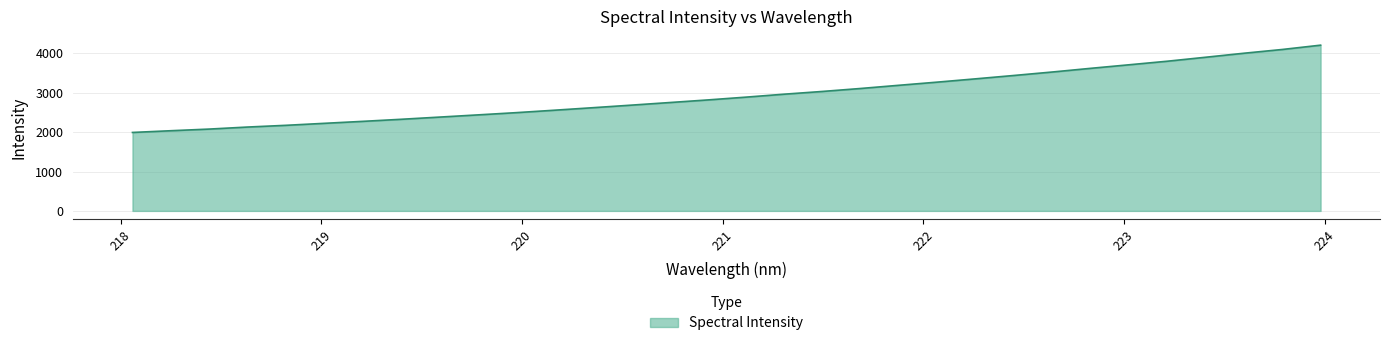

What is the maximum value shown in the chart?

4210.4